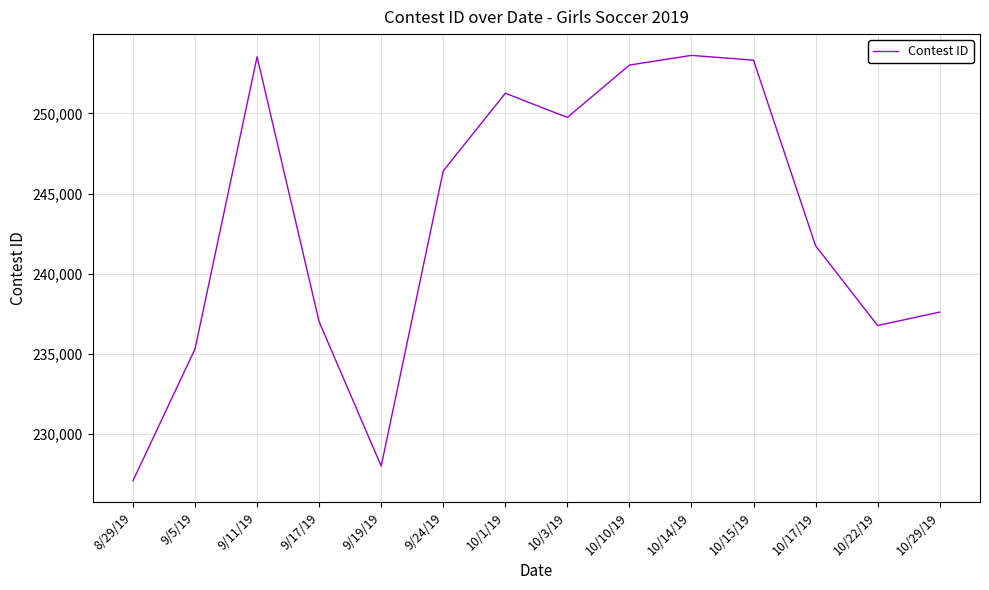

True or false: the data has more than 2 interior local peaks.

True